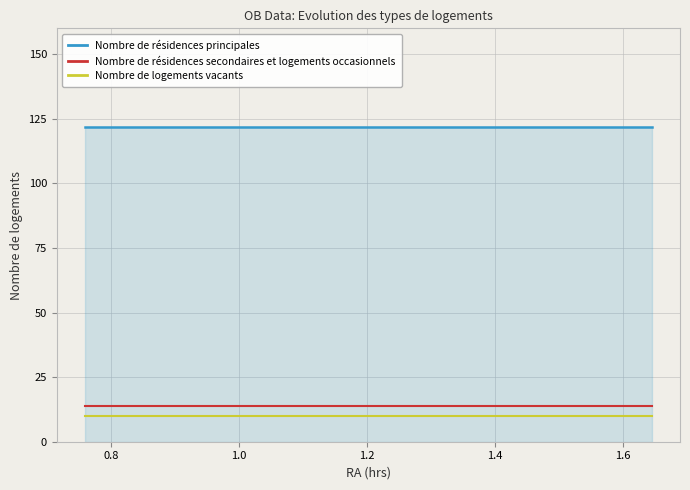

What is the minimum value shown in the chart?

10.0